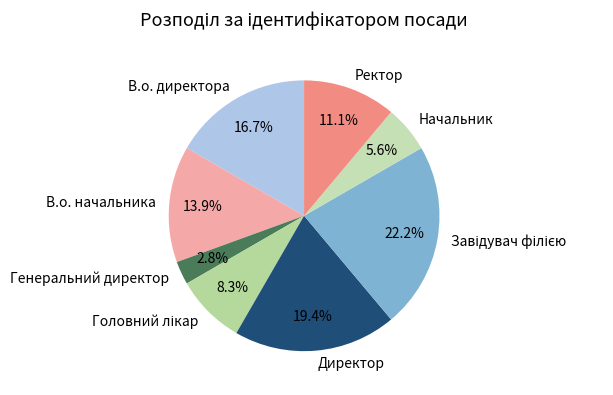

To the nearest percent, what percentage of the pie is Генеральний директор?

3%